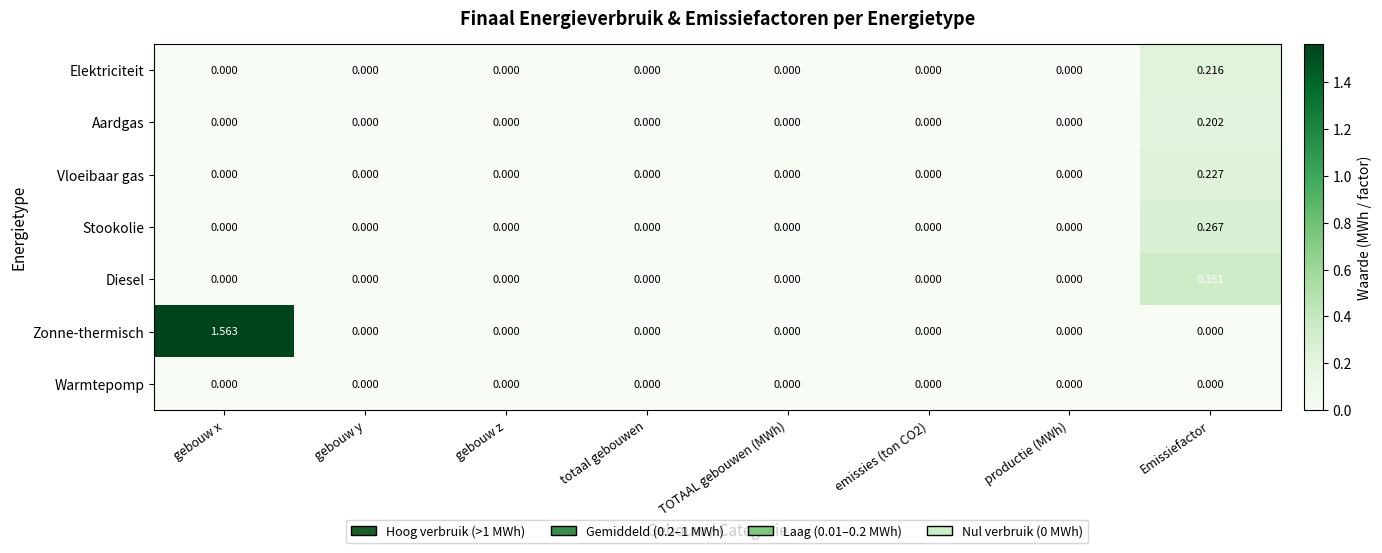

Which series changed the most between gebouw x and productie (MWh)?

Zonne-thermisch